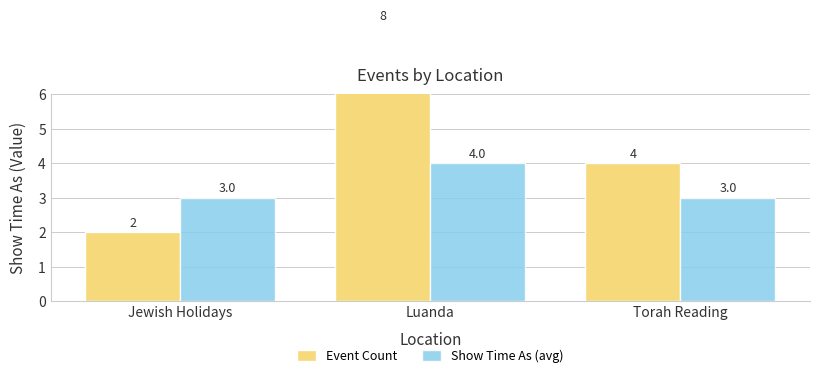

Rank the series at Torah Reading from highest to lowest value.

Event Count, Show Time As (avg)